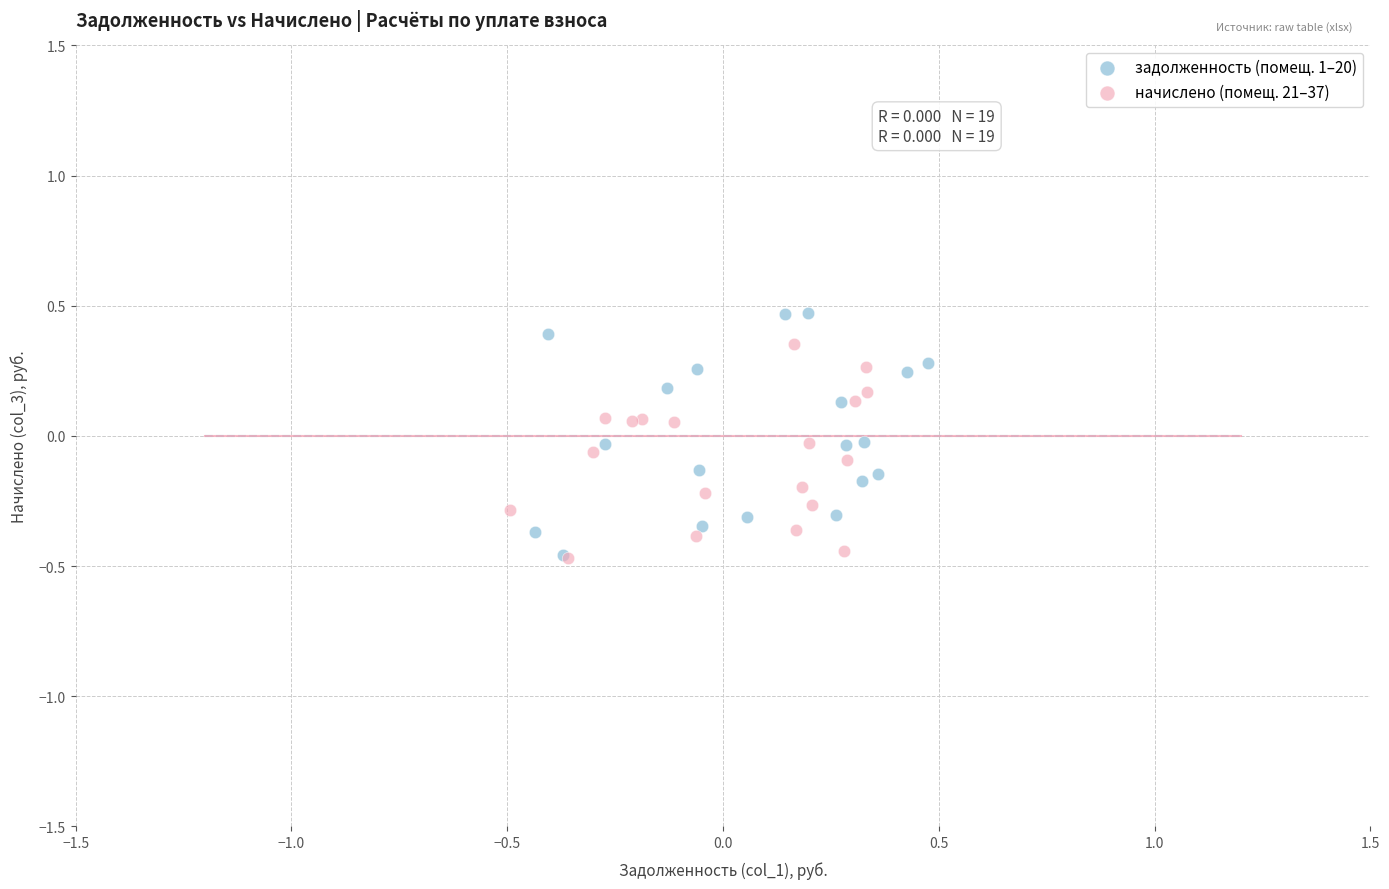

Which series has the widest spread of Y values?

задолженность (помещ. 1–20)